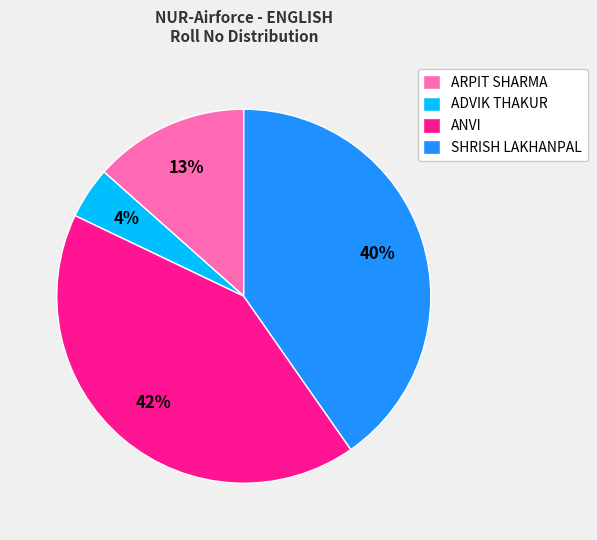

How many segments does this pie chart have?

4